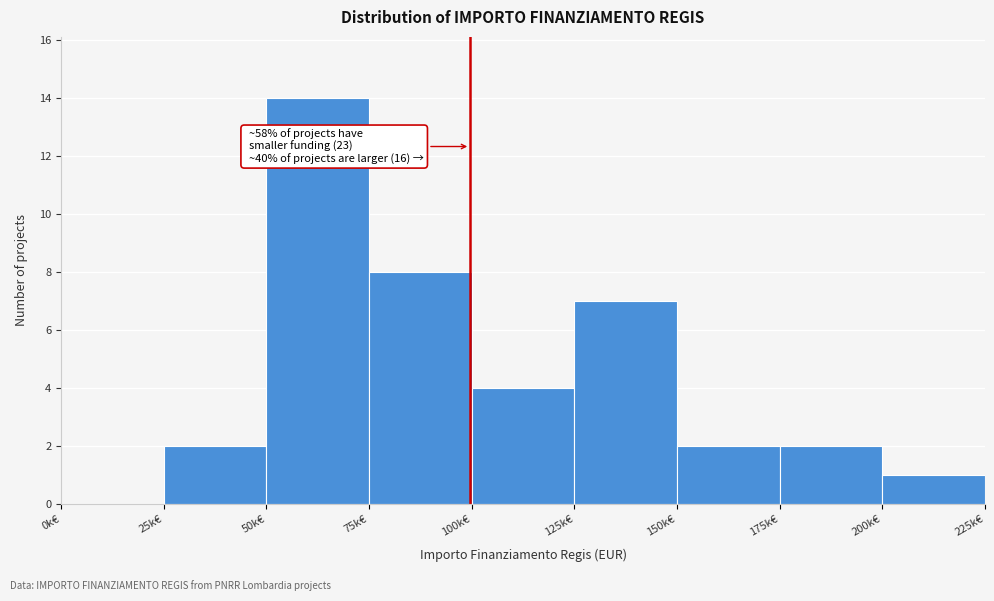

Reading left to right, transcribe all the data shown in this chart.

0k€=0	25k€=2	50k€=14	75k€=8	100k€=4	125k€=7	150k€=2	175k€=2	200k€=1